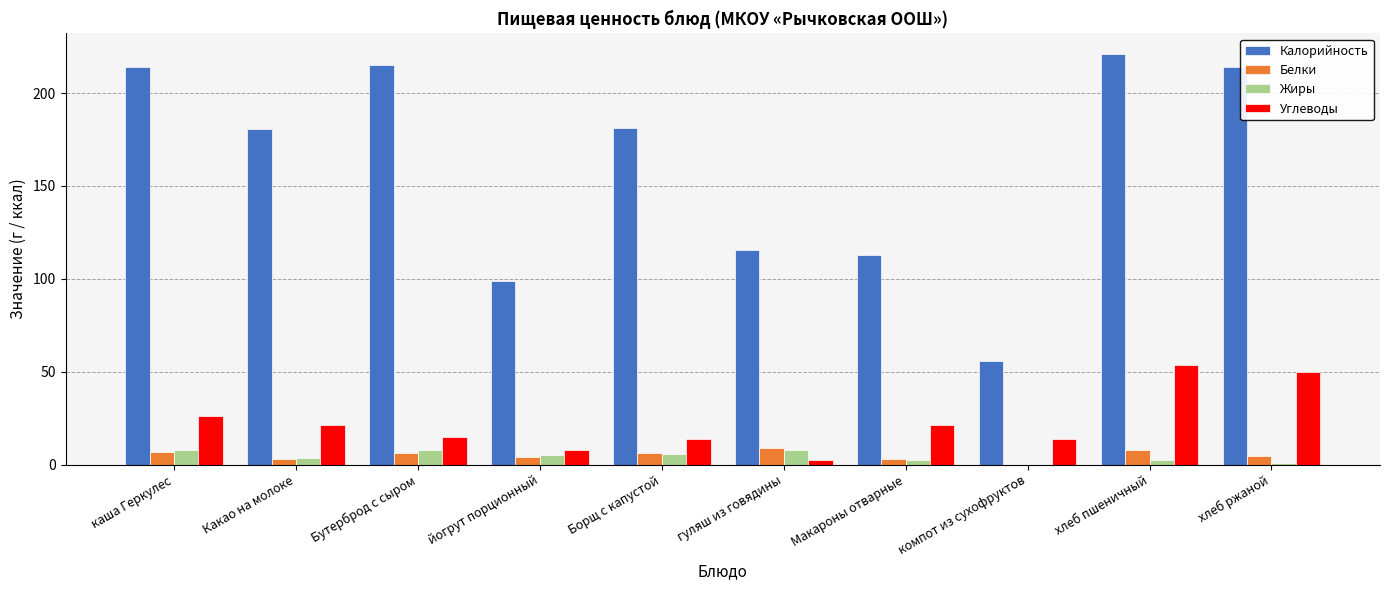

The value of Жиры at йогрут порционный is 5.1. True or false?

True